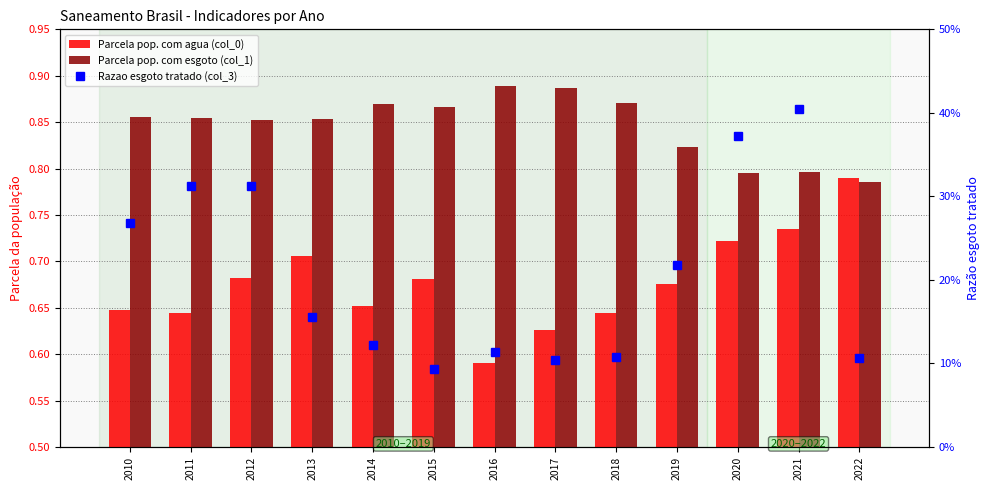

What is the value of the Parcela pop. com agua (col_0) bar at the 5th from the left?

0.7